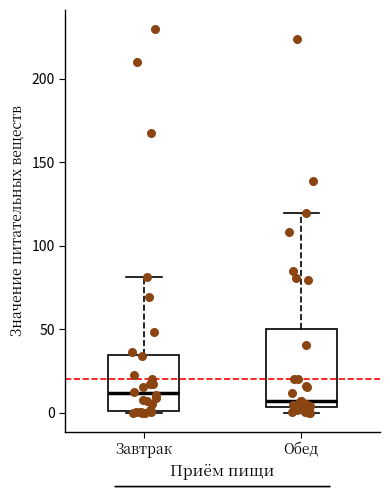

Comparing the boxes themselves (not the whiskers), which one is the tallest?

Обед